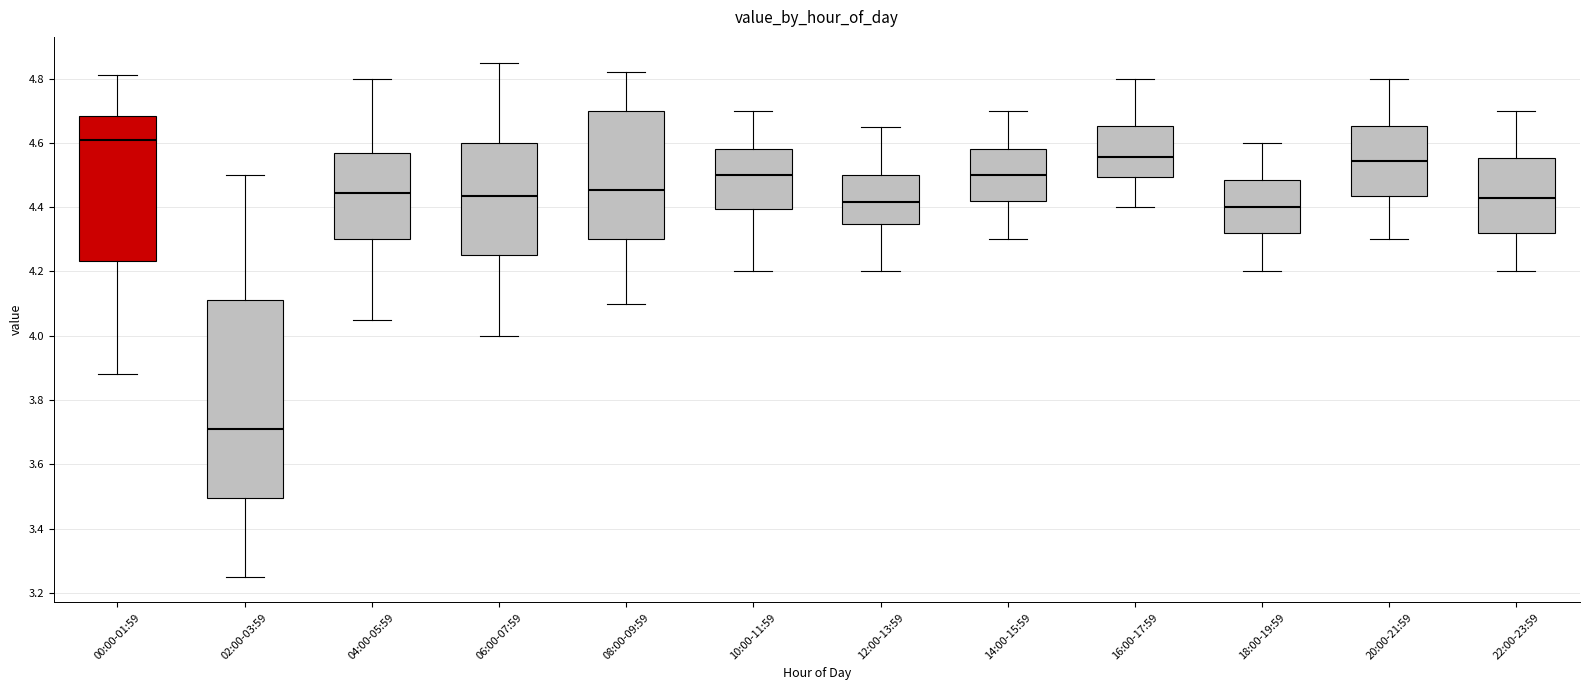

Where does the lower whisker of the box for 22:00-23:59 end on the y-axis? The values are not printed on the chart, so give them approximately, as read against the axis.

4.20